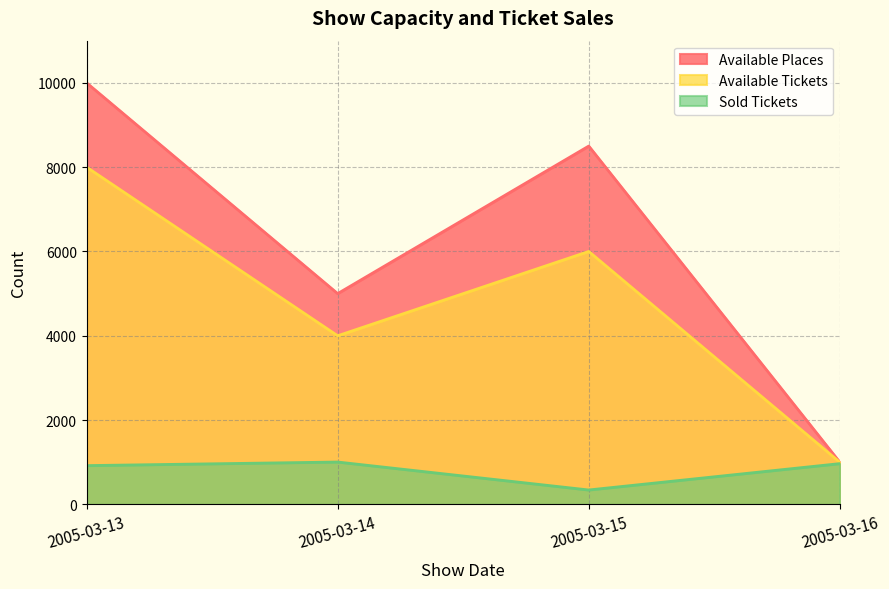

What is the difference between the second highest and minimum values in the Available Places series?

7500